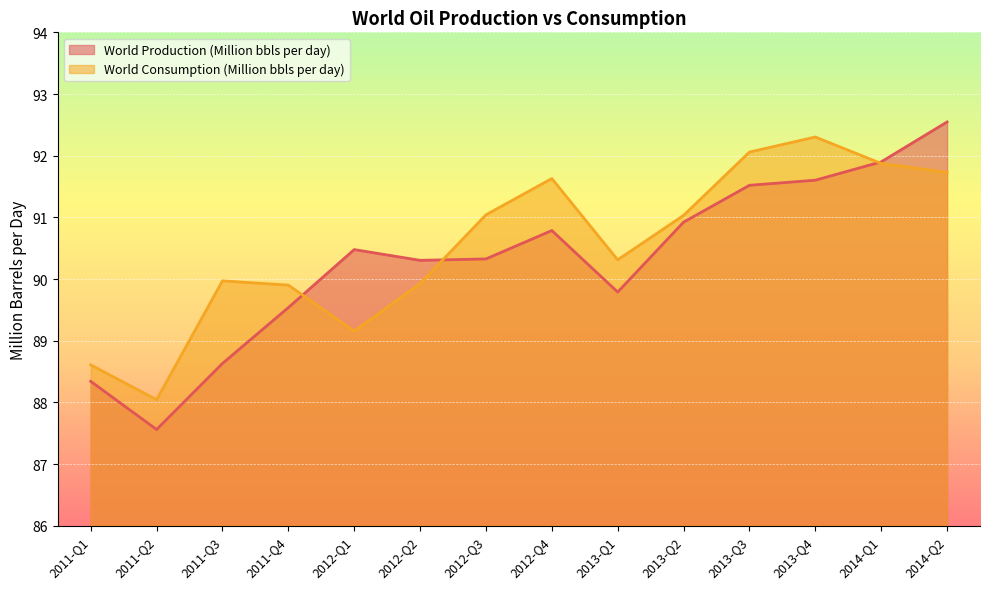

True or false: World Production (Million bbls per day) has a value of 91.6 at 2013-Q4.

True